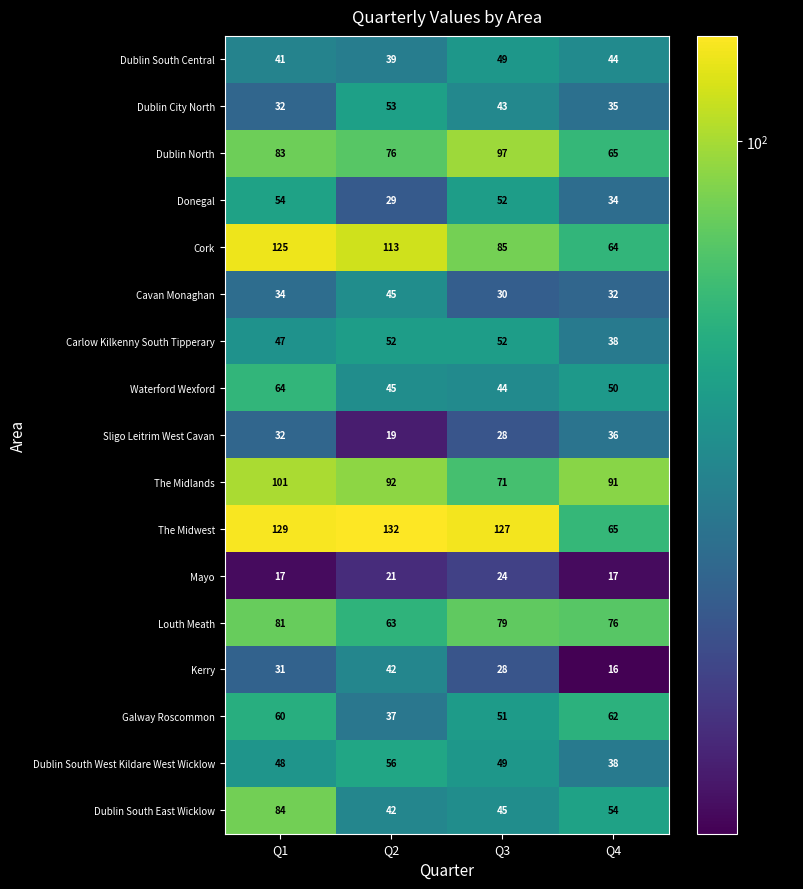

Between Q1 and Q4, which series saw the biggest shift?

The Midwest